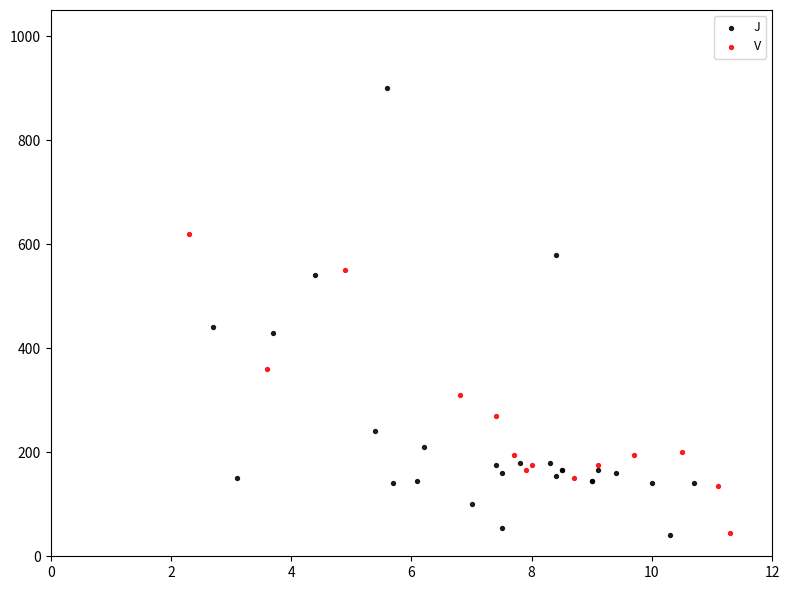

What are all the series names shown in the legend?

J, V